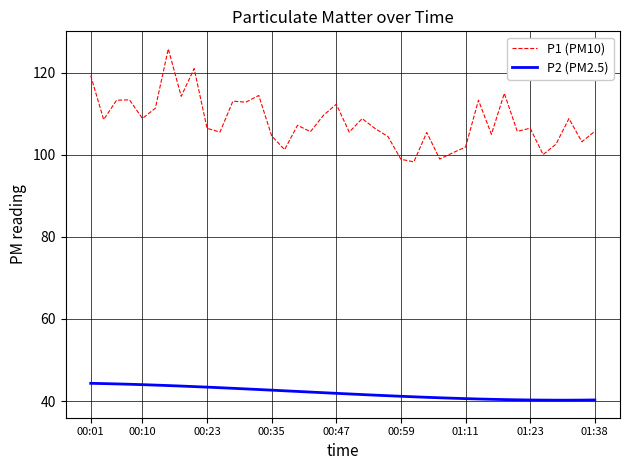

What is the difference between the maximum and minimum values in the P1 (PM10) series?

27.5